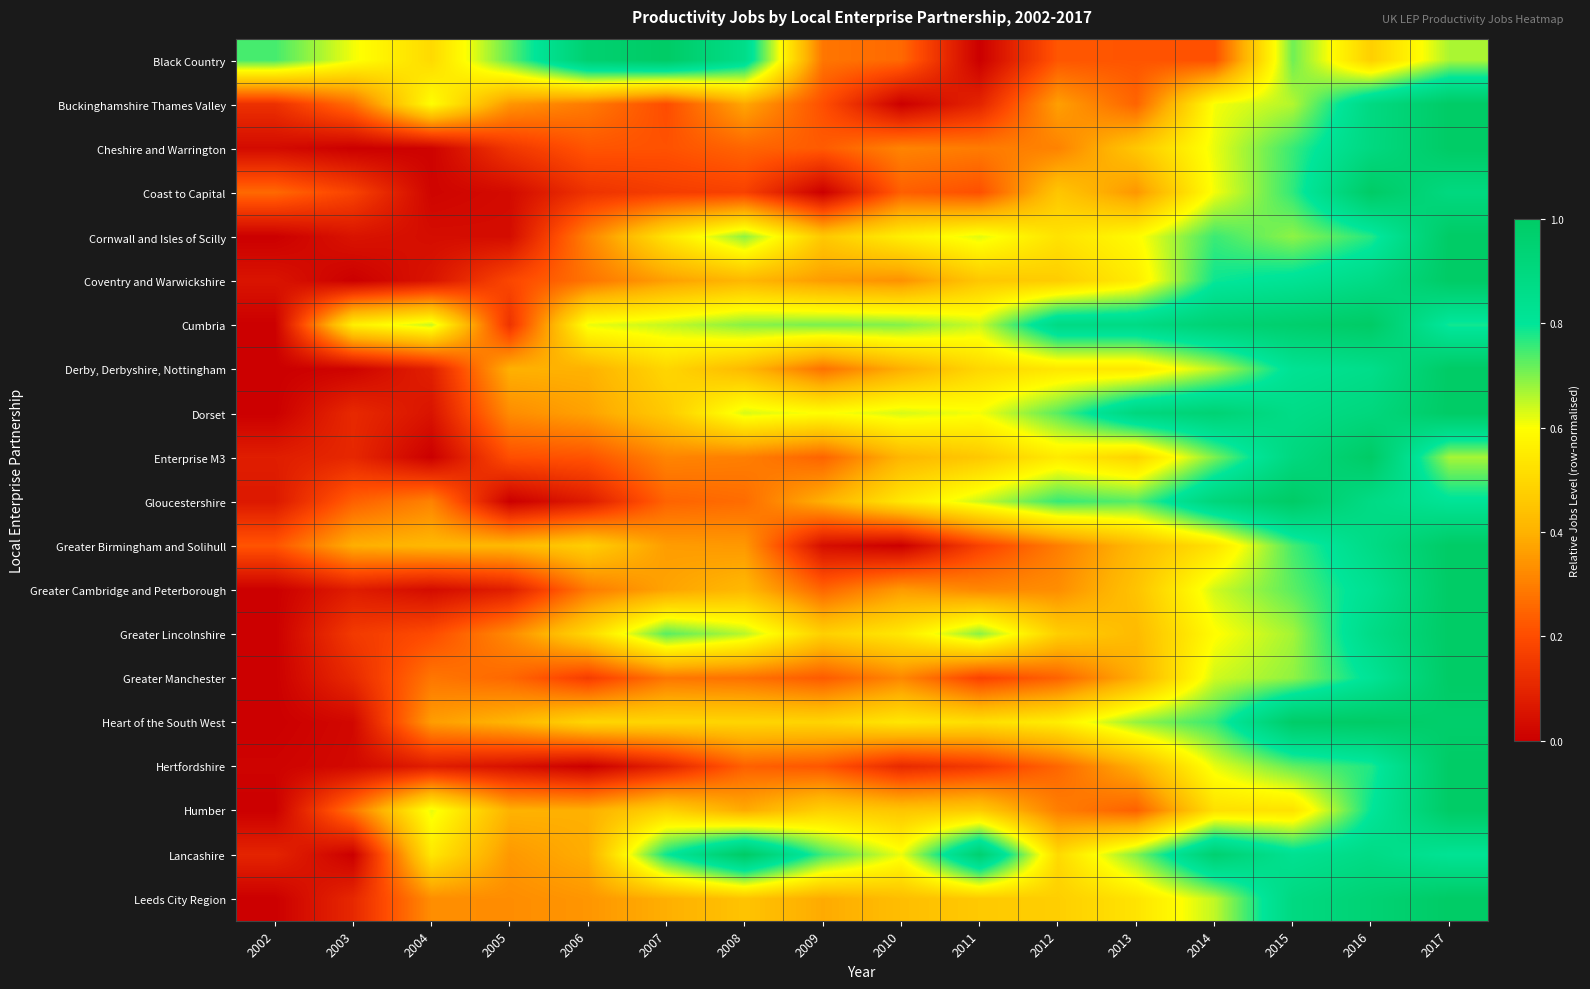

What is the total value across all series at 2008?

9.3